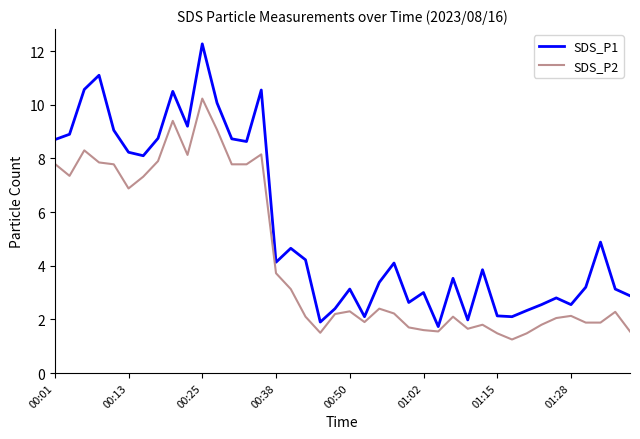

What is the sum of all SDS_P2 values?

171.4